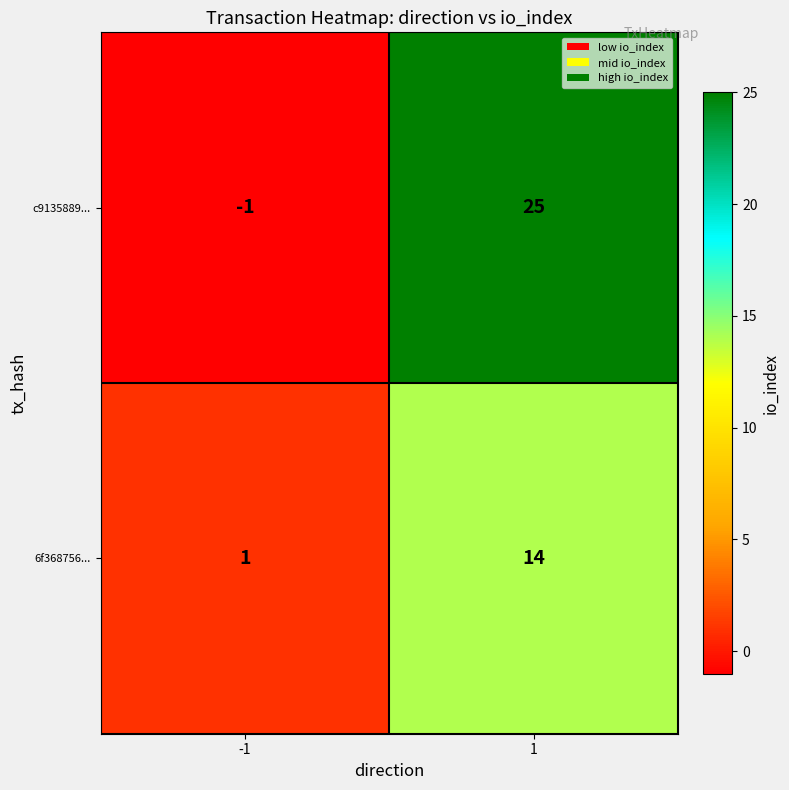

Which series has the widest spread of values?

c9135889...